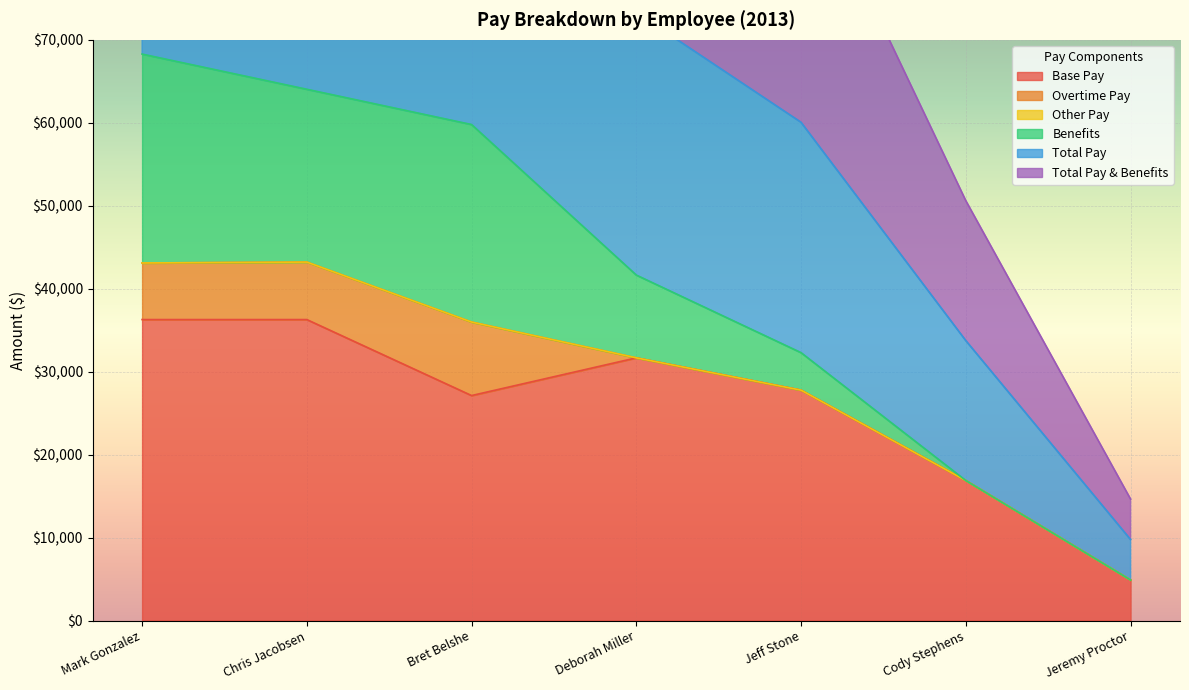

What is the difference between the maximum and minimum values in the Base Pay series?

31399.3